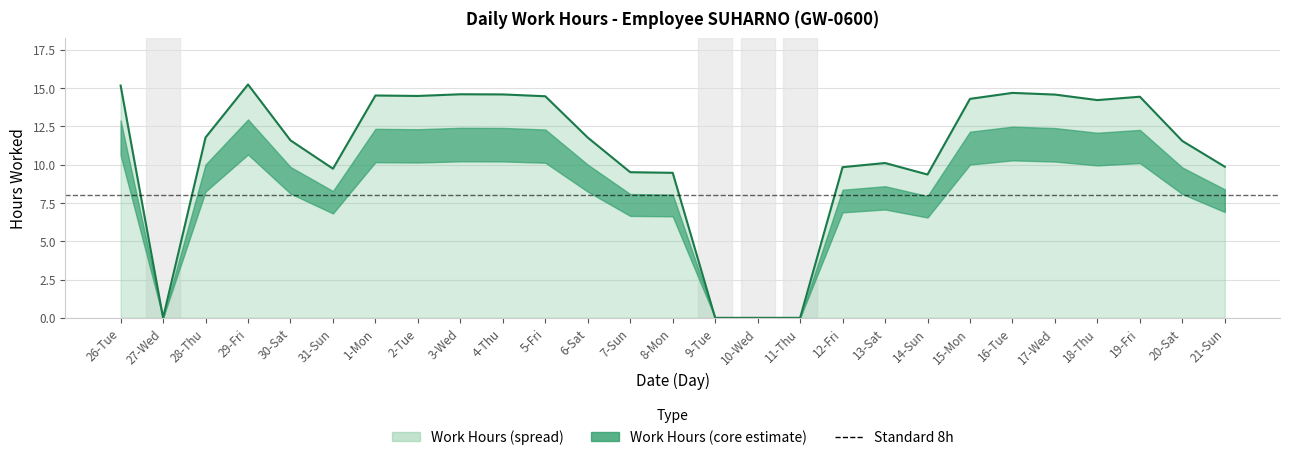

What is the label of the 6th point from the left?

31-Sun